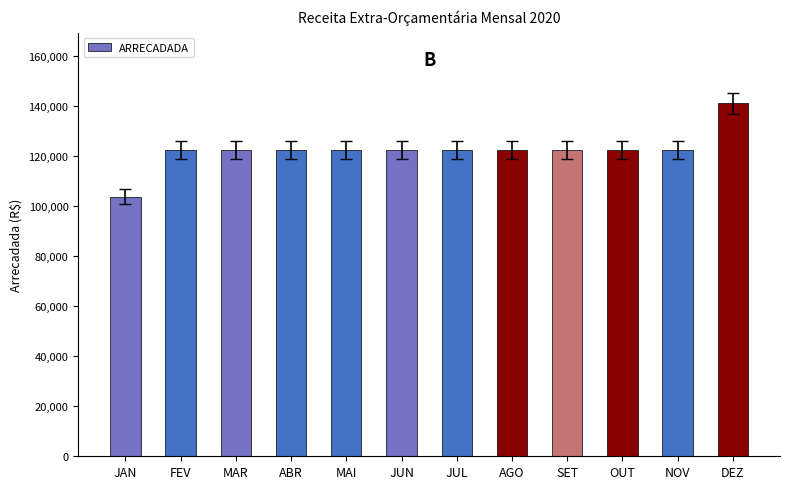

What is the approximate value at JUL?

122436.2